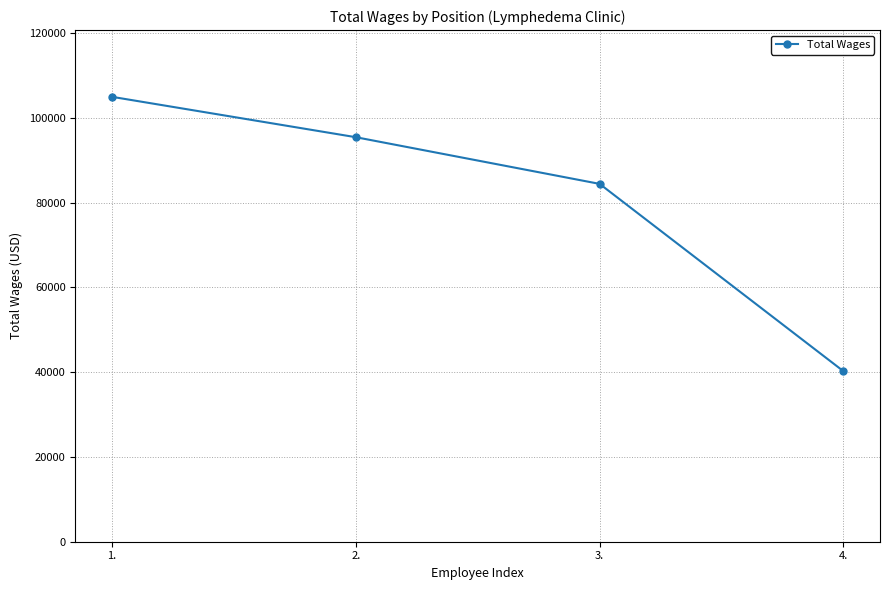

What is the minimum value shown in the chart?

40222